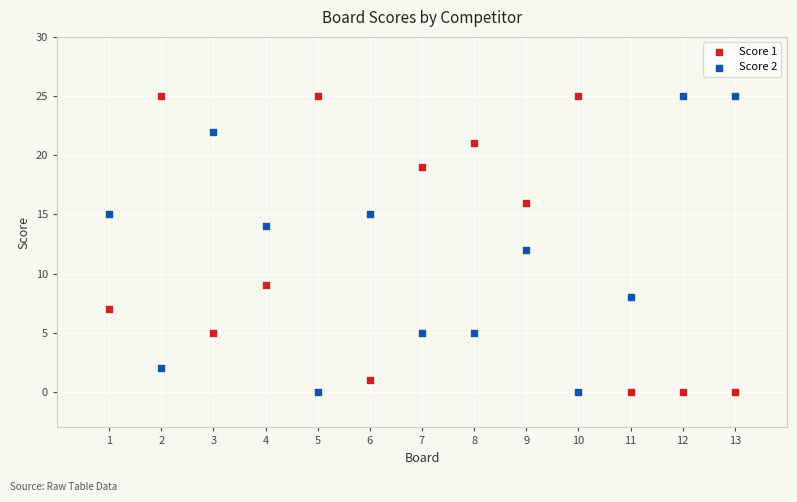

Across all data points, what is the range of Y values (max minus min)?

25